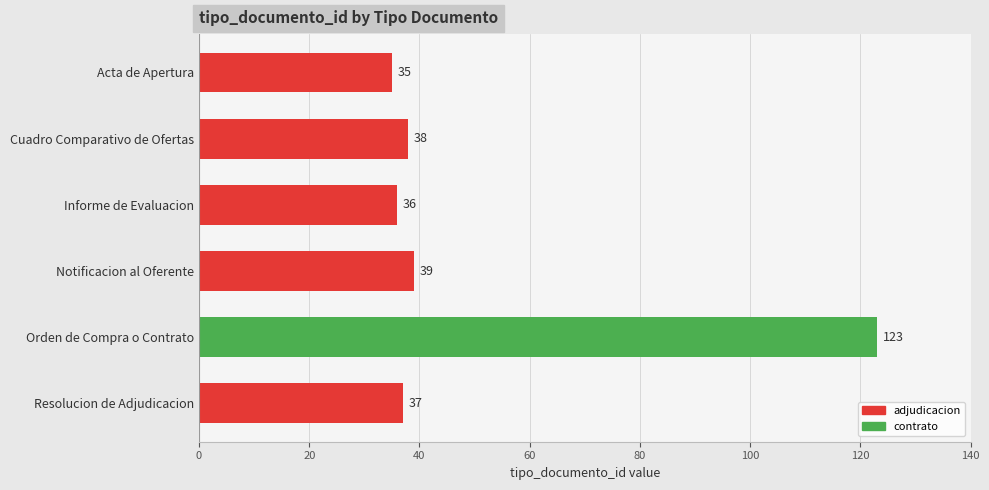

Which has a higher value, Cuadro Comparativo de Ofertas or Acta de Apertura?

Cuadro Comparativo de Ofertas